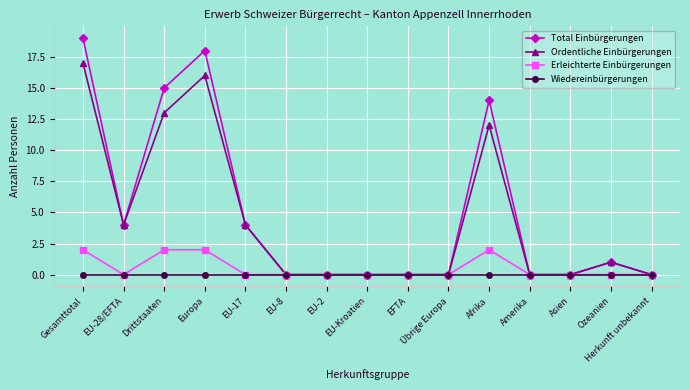

True or false: Ordentliche Einbürgerungen has a value of 20 at Afrika.

False